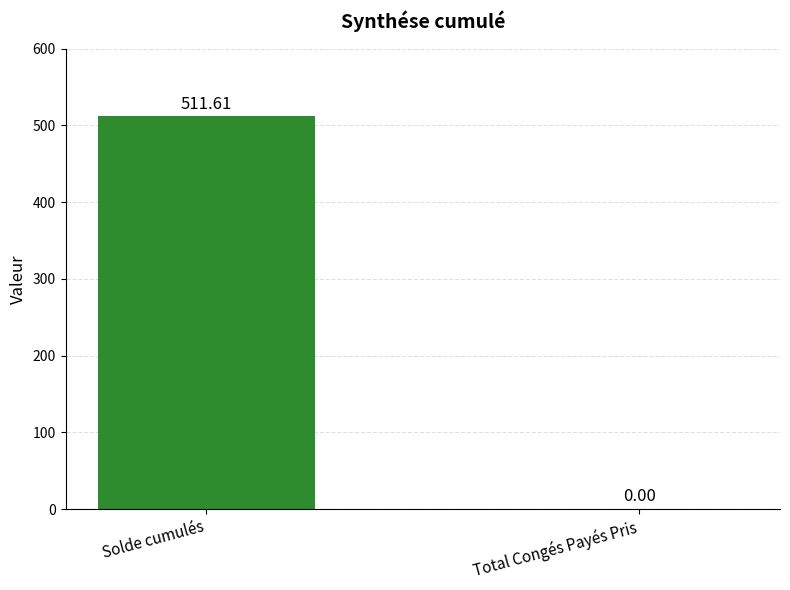

Reading left to right, extract all data points from this chart.

511.6	0.0